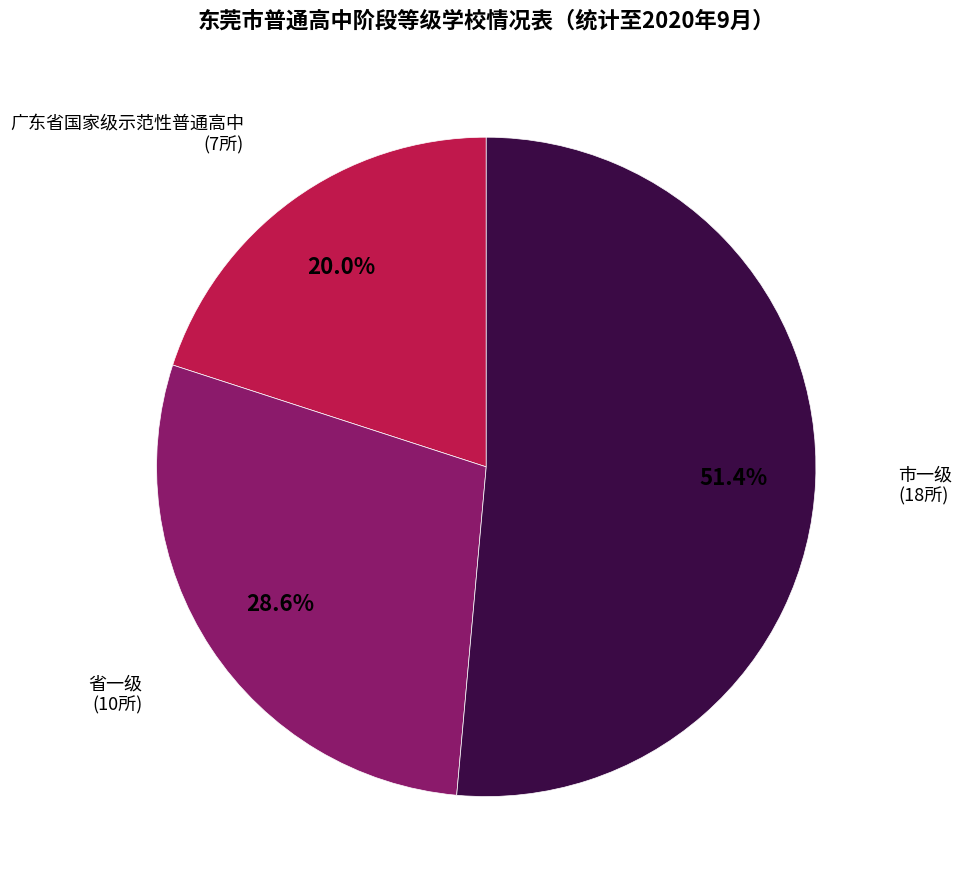

What is the ratio of the value at 省一级 to the value at 广东省国家级示范性普通高中?

1.4